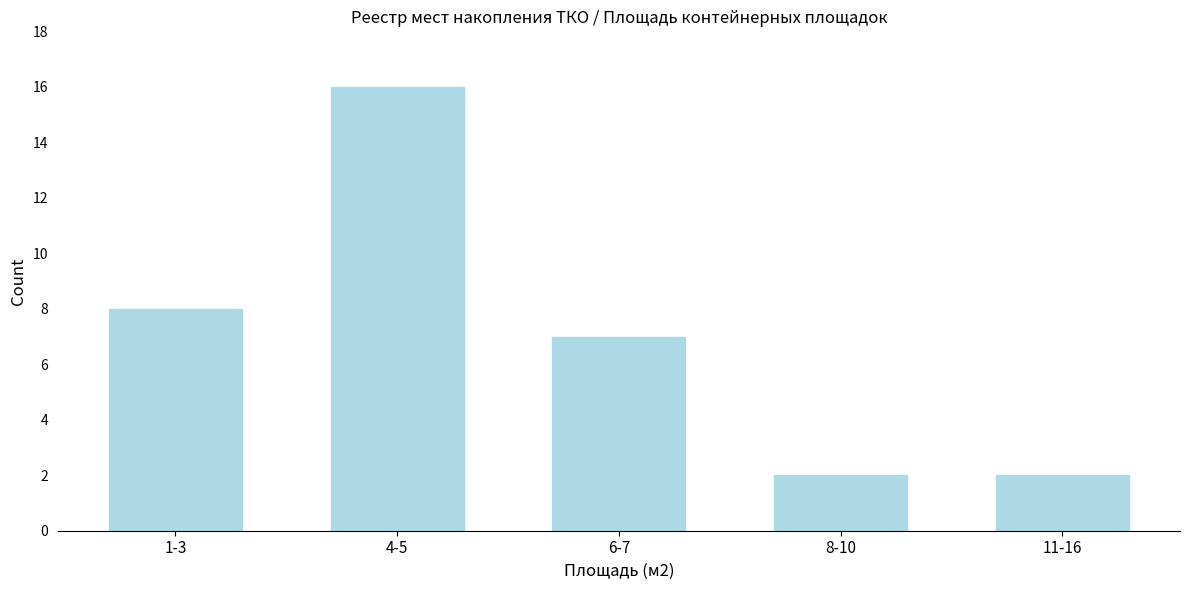

Reading left to right, extract all data points from this chart.

1-3=8	4-5=16	6-7=7	8-10=2	11-16=2